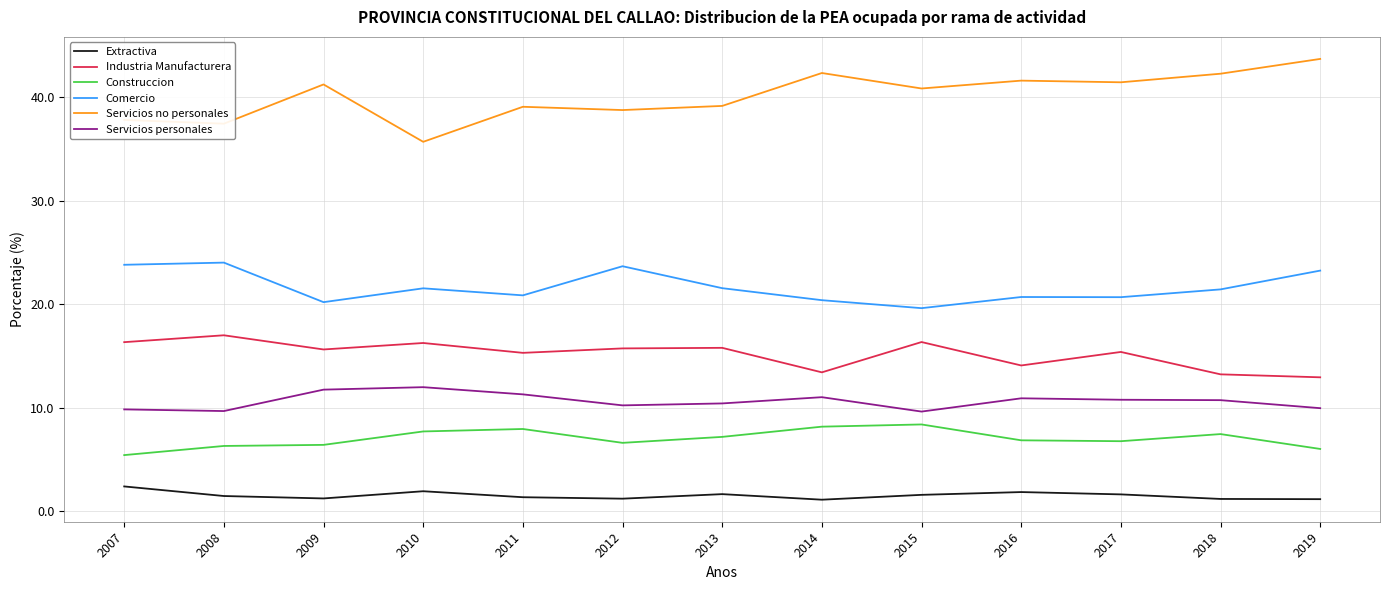

Is it true that Comercio equals 20.9 at 2011?

True